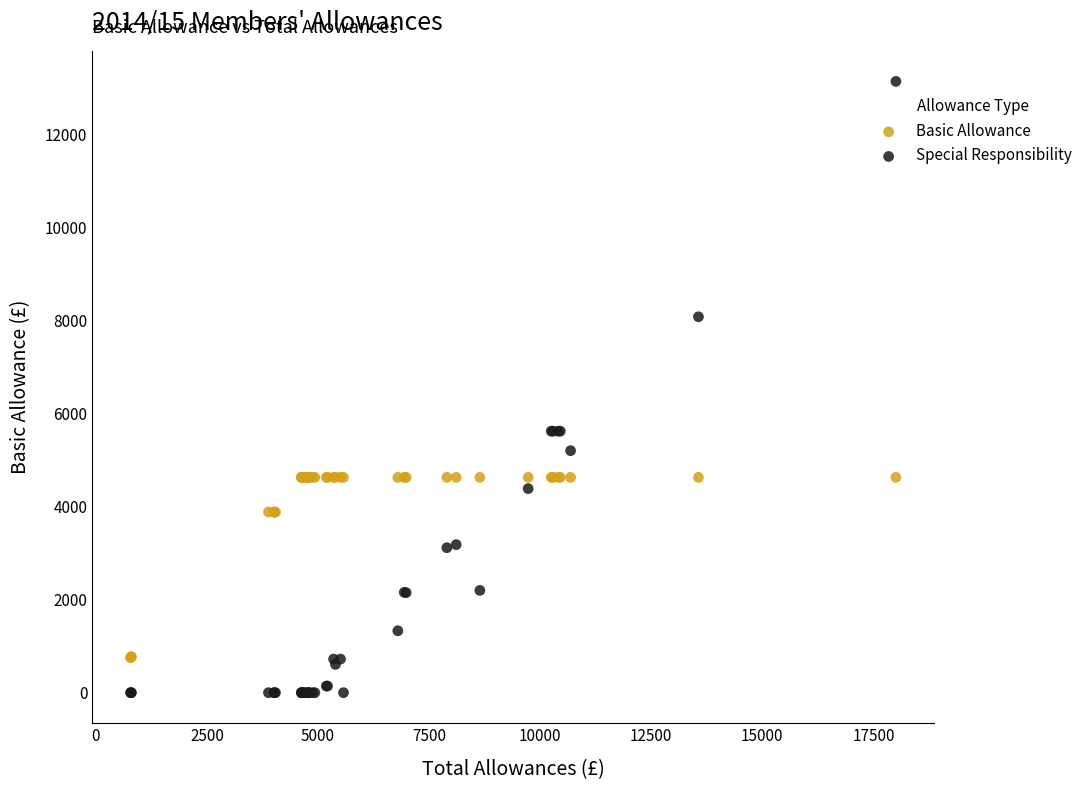

What are all the series names shown in the legend?

Basic Allowance, Special Responsibility